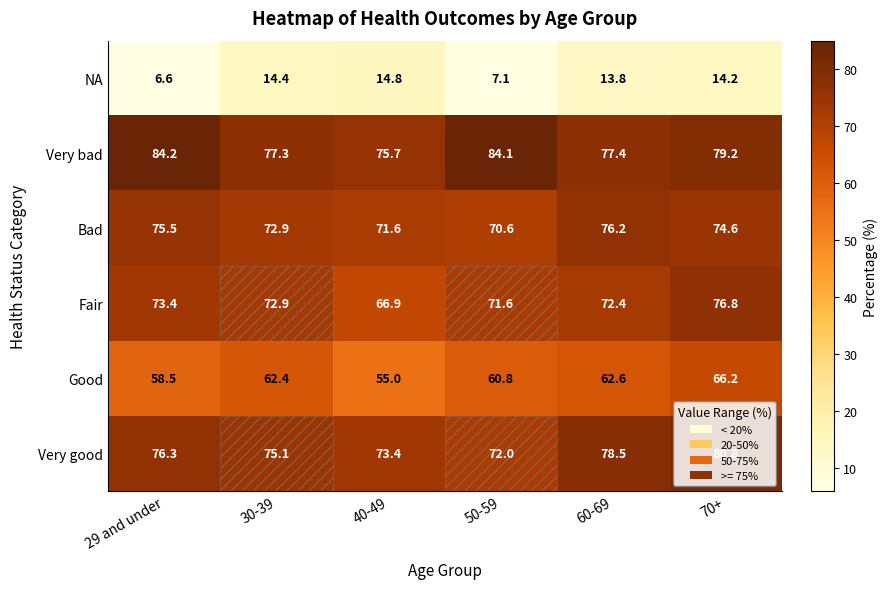

Which series has the largest total across all categories?

Very bad